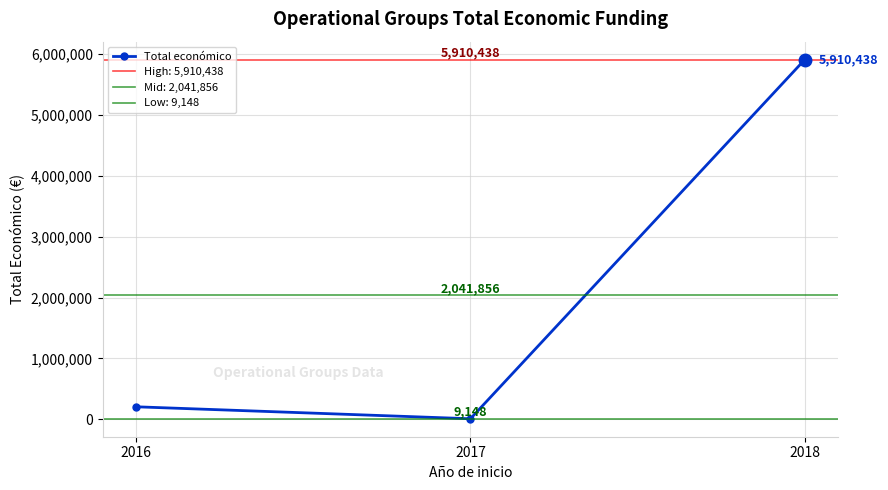

Is this an area chart (filled region under the line)?

No